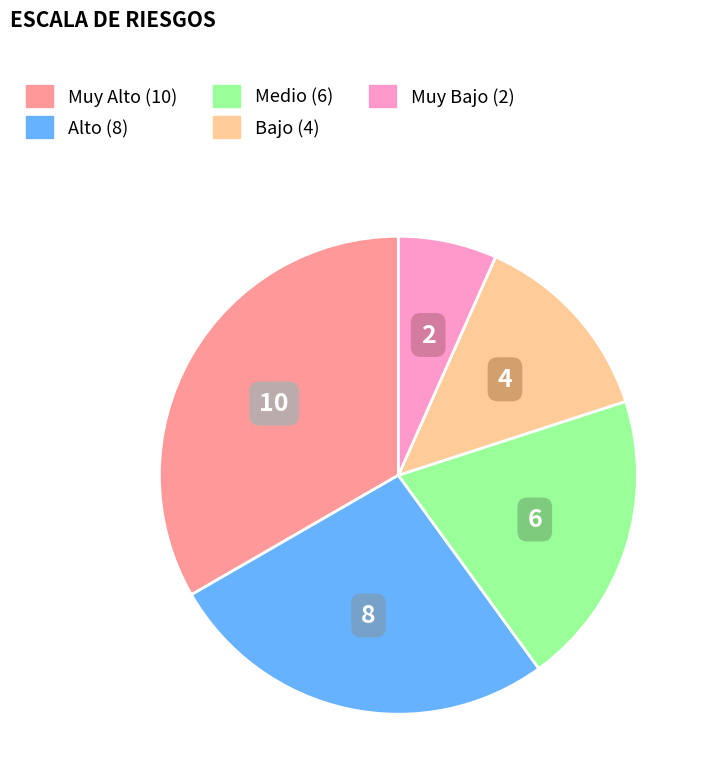

Is there any slice that represents more than half of the pie?

No